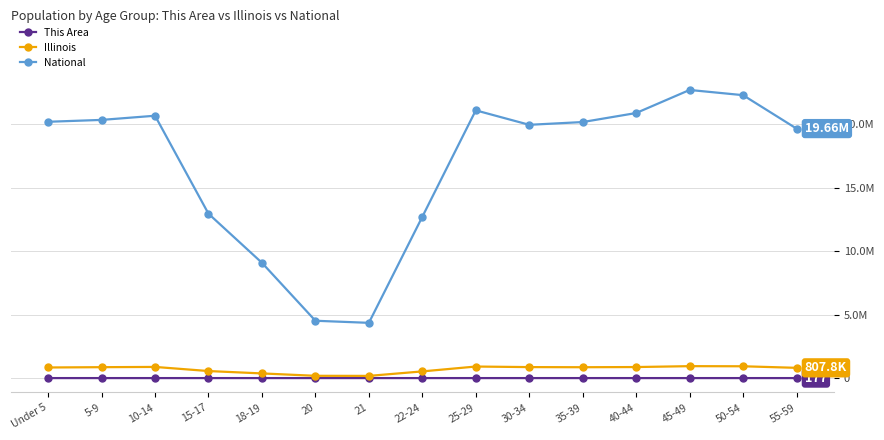

True or false: This Area and National cross at least once.

False